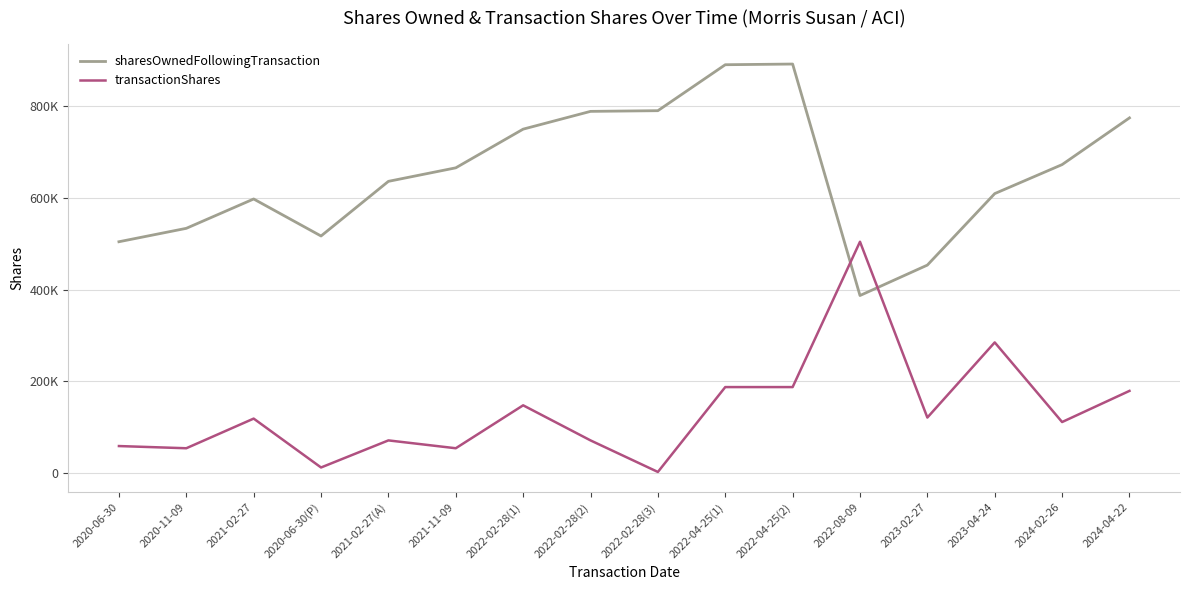

After their last crossing, which series has the higher values: transactionShares or sharesOwnedFollowingTransaction?

sharesOwnedFollowingTransaction